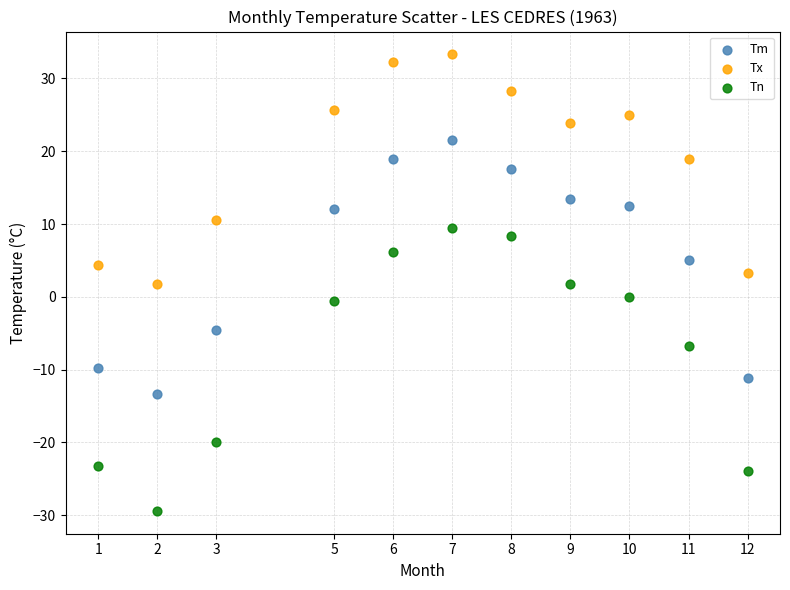

Which series has the widest spread of Y values?

Tn